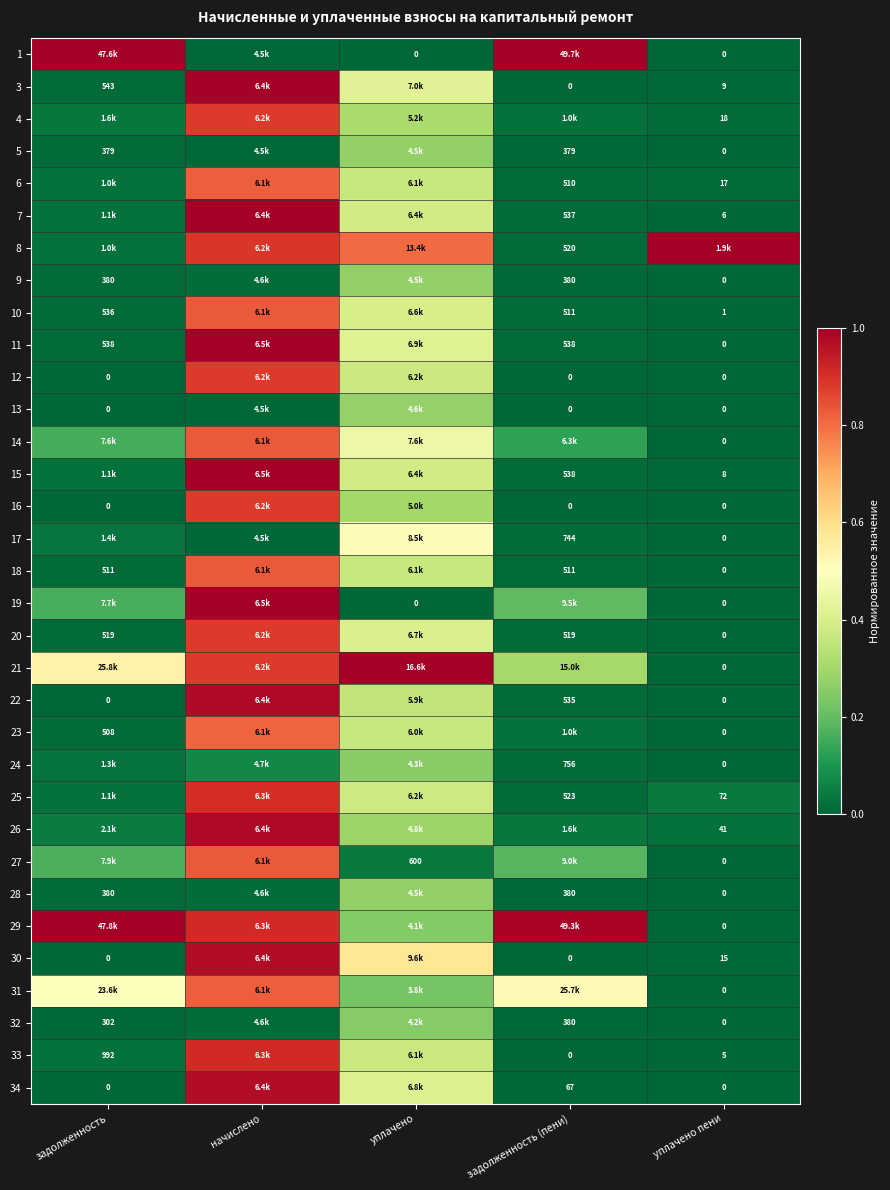

The value of 3 at уплачено пени is 0.0. True or false?

False